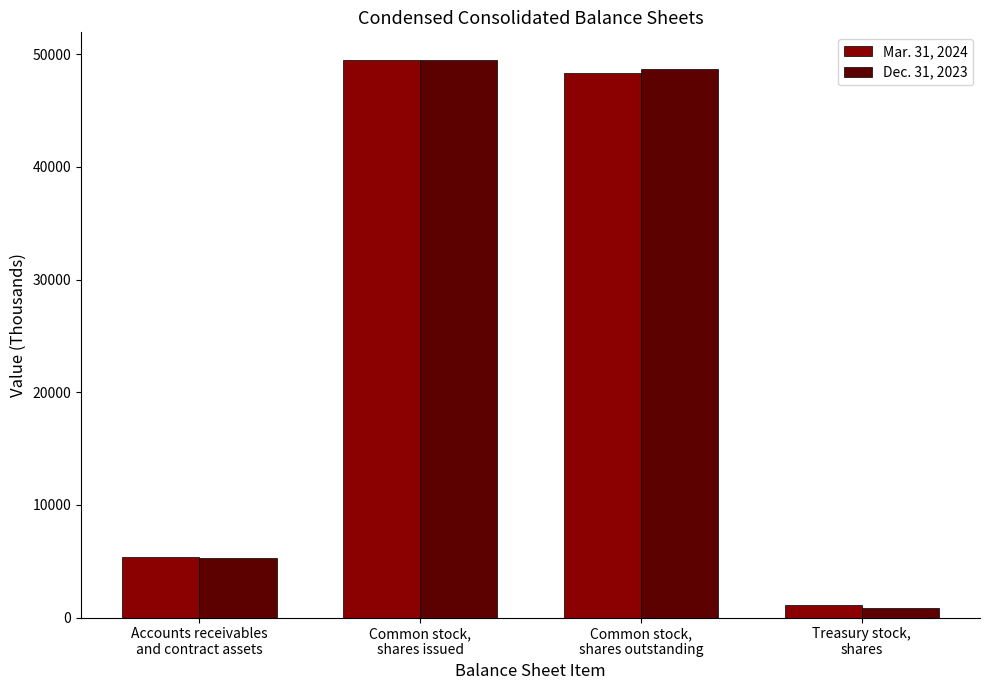

Reading left to right, list all the values displayed in this chart.

Mar. 31, 2024: Accounts receivables
and contract assets=5374	Common stock,
shares issued=49472	Common stock,
shares outstanding=48329	Treasury stock,
shares=1143
Dec. 31, 2023: Accounts receivables
and contract assets=5288	Common stock,
shares issued=49472	Common stock,
shares outstanding=48653	Treasury stock,
shares=819